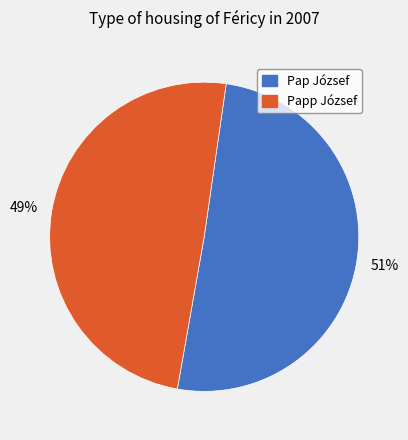

Which has a higher value, Papp József or Pap József?

Pap József